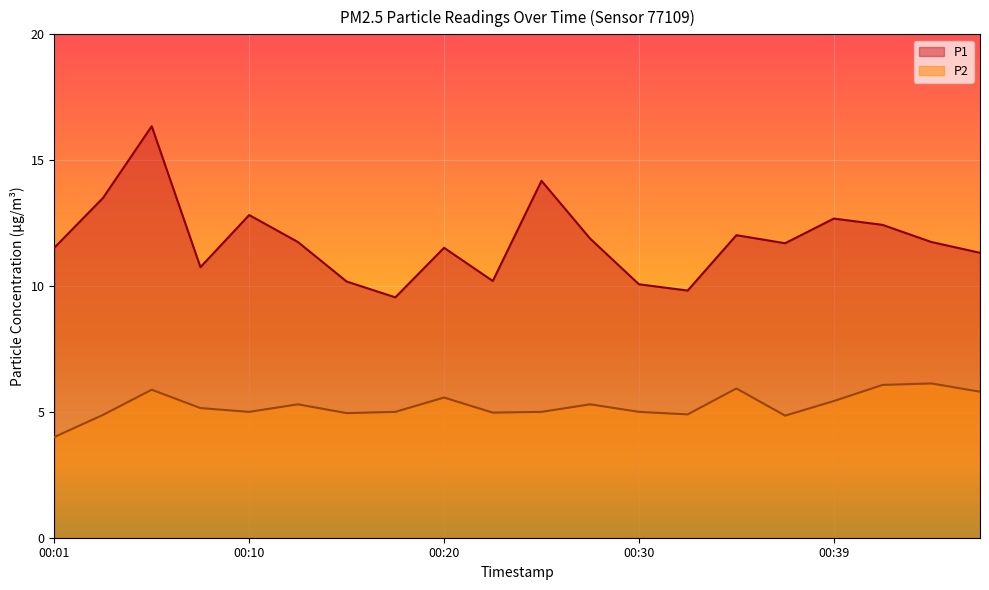

Where does the P1 series first go above 11?

00:01